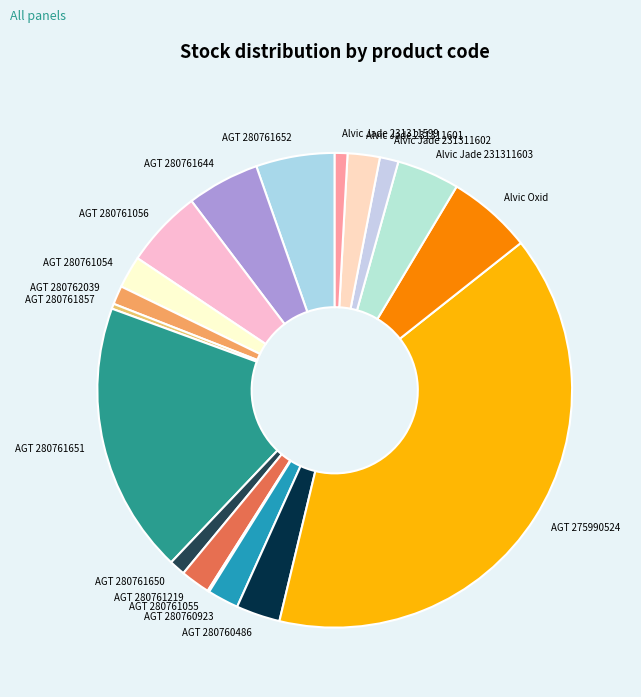

Is the sum of AGT 280761651 and AGT 280762039 greater than half?

No